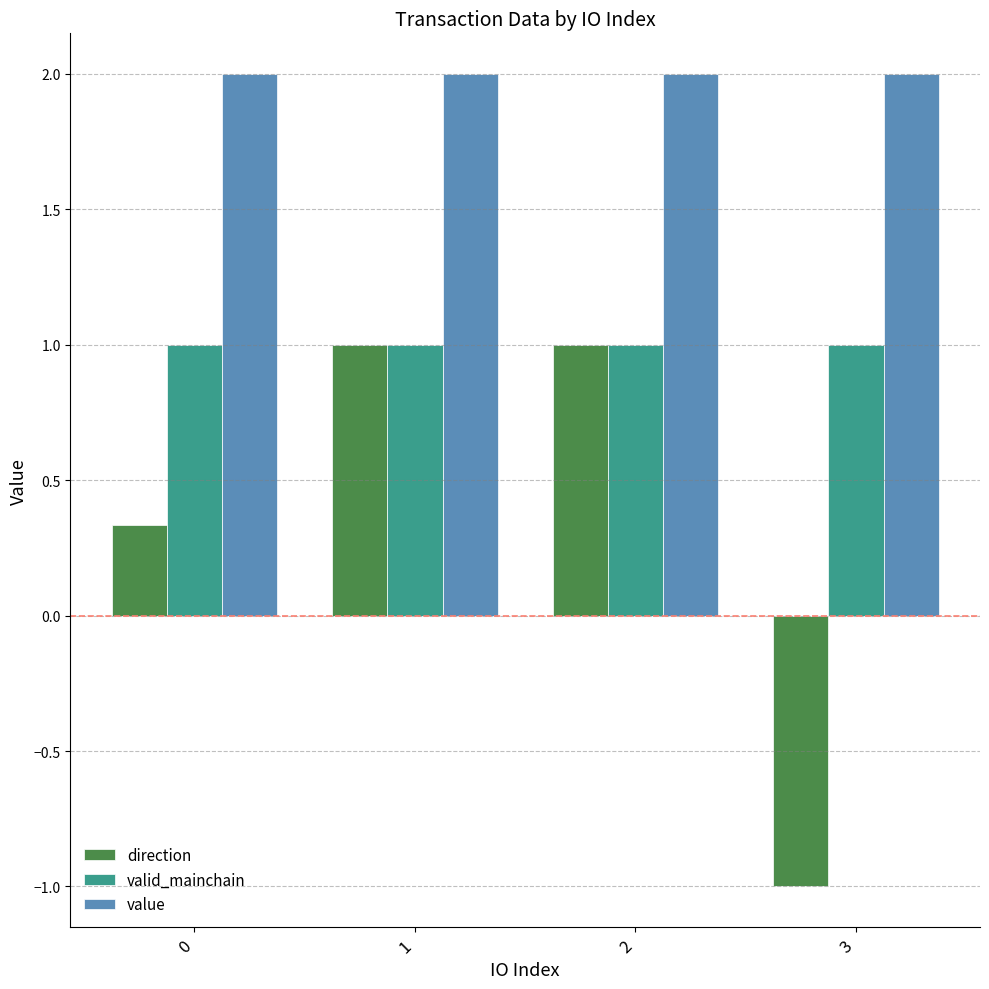

Is the value of value at 2 greater than the value of valid_mainchain at 3?

Yes